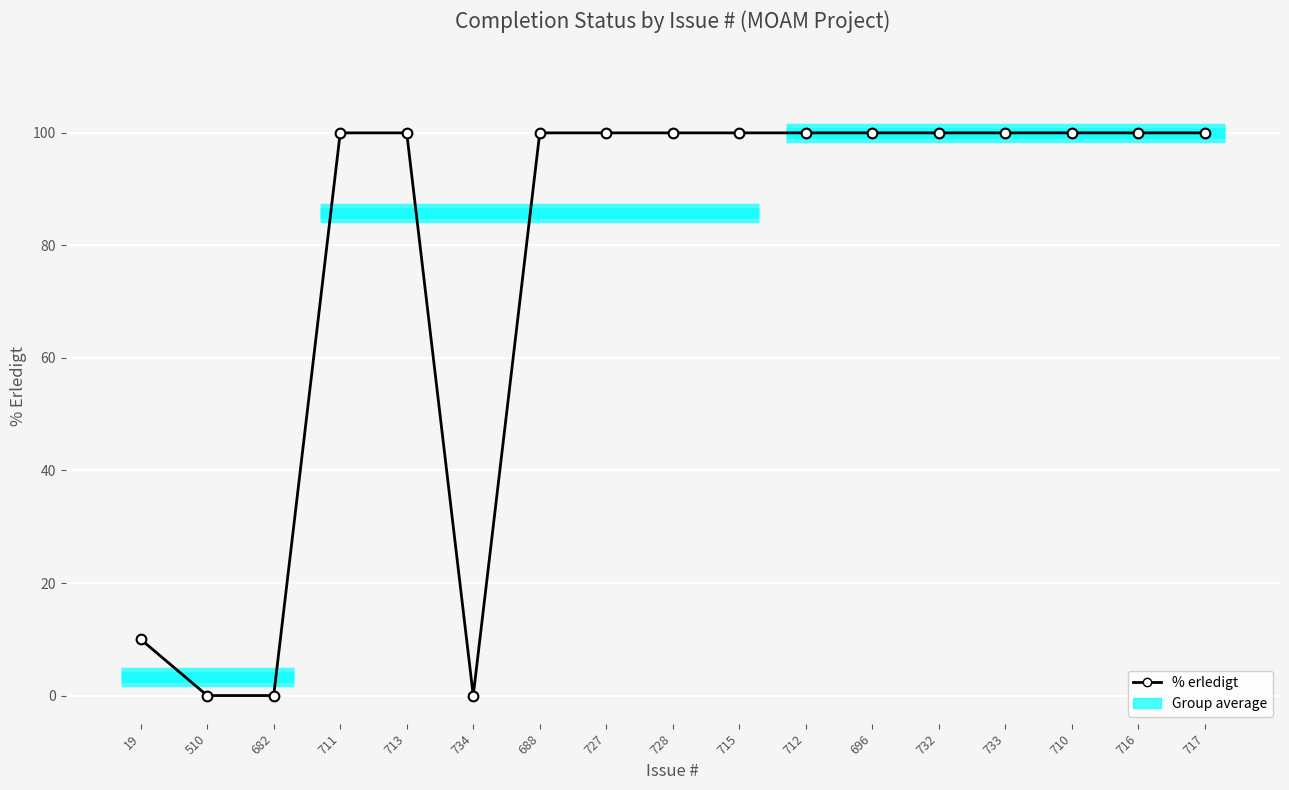

What is the maximum value shown in the chart?

100